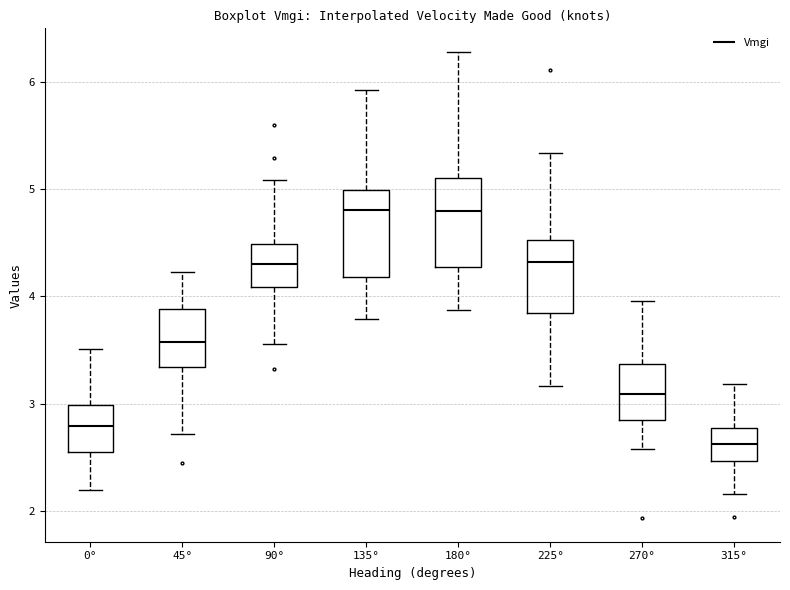

Reading left to right, transcribe this box plot: for each box, give where its median line is, the range the box spans, and where its two whiskers end, as read against the y-axis. The values are not printed on the chart, so give them approximately, as read against the axis.

0°: median 2.8, box 2.5 to 3.0, whiskers 2.2 to 3.5
45°: median 3.6, box 3.3 to 3.9, whiskers 2.7 to 4.2
90°: median 4.3, box 4.1 to 4.5, whiskers 3.6 to 5.1
135°: median 4.8, box 4.2 to 5.0, whiskers 3.8 to 5.9
180°: median 4.8, box 4.3 to 5.1, whiskers 3.9 to 6.3
225°: median 4.3, box 3.8 to 4.5, whiskers 3.2 to 5.3
270°: median 3.1, box 2.8 to 3.4, whiskers 2.6 to 4.0
315°: median 2.6, box 2.5 to 2.8, whiskers 2.2 to 3.2